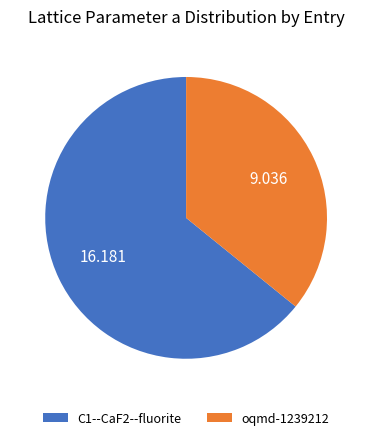

Does C1--CaF2--fluorite account for over 50% of the chart?

Yes